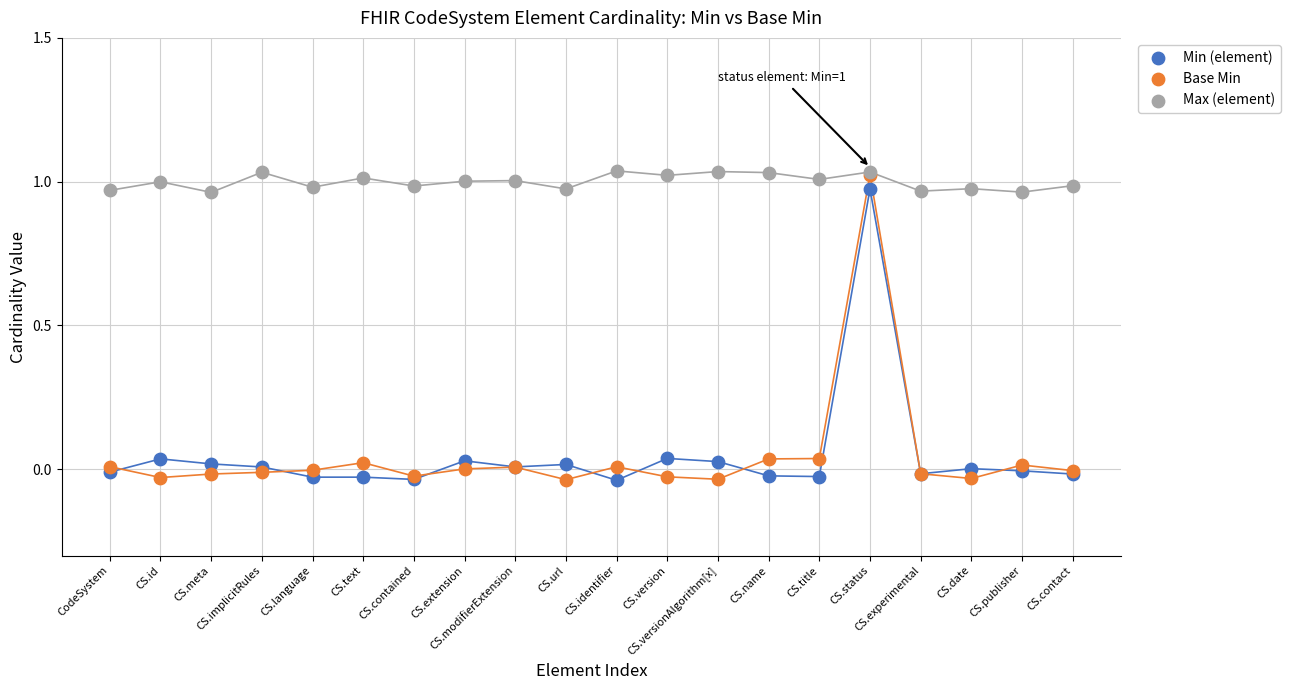

What are all the series names shown in the legend?

Min (element), Base Min, Max (element)